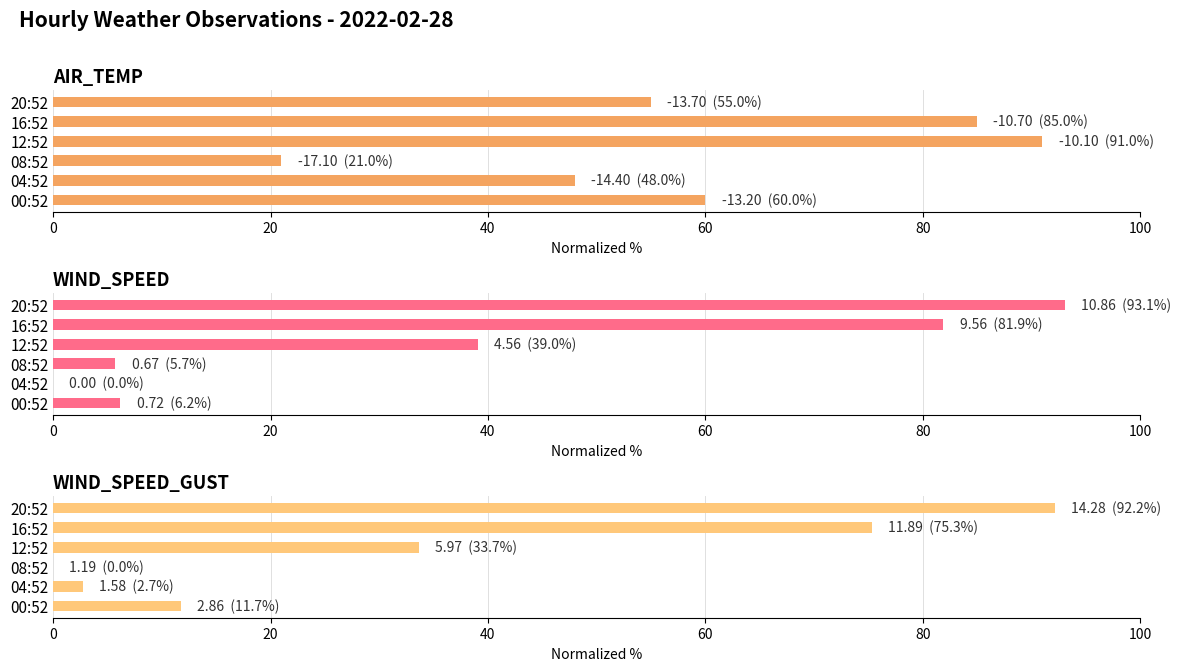

How many bars are there in each group?

3